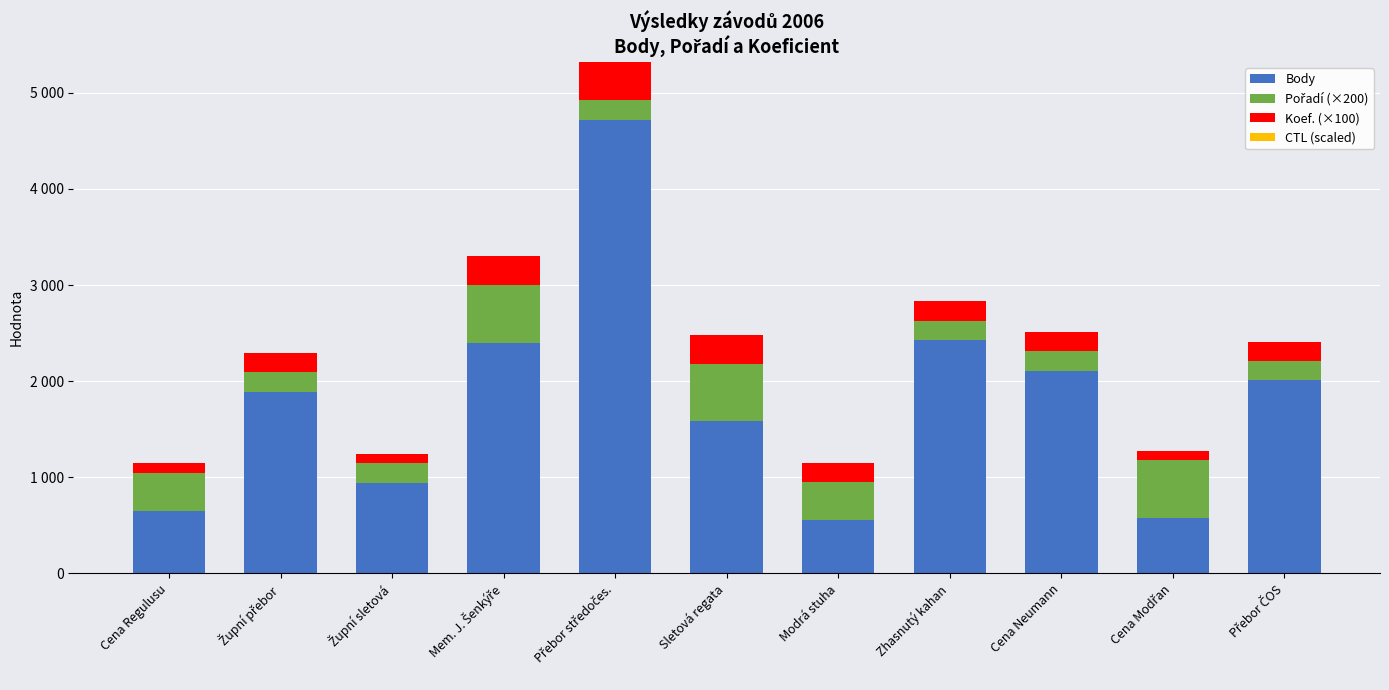

Does the chart contain stacked bars?

Yes